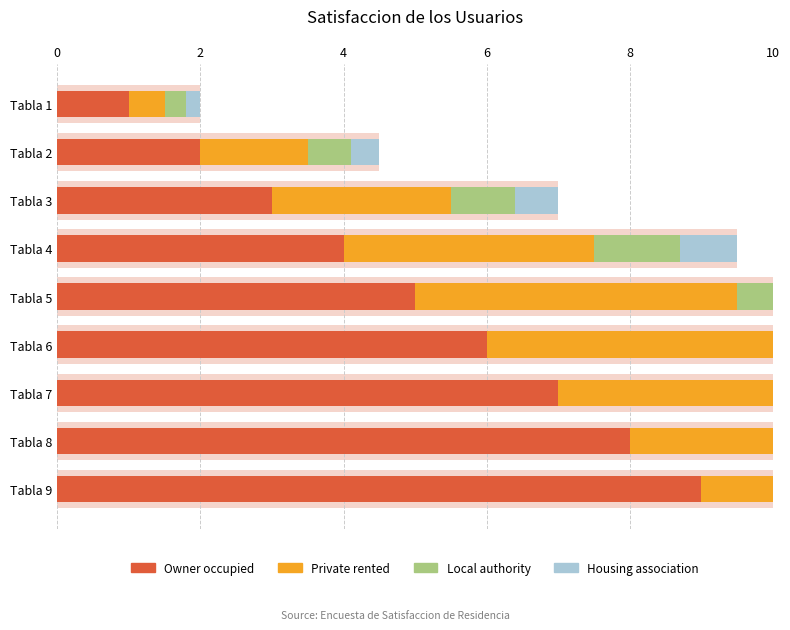

Between Tabla 1 and Tabla 2, which is larger?

Tabla 2